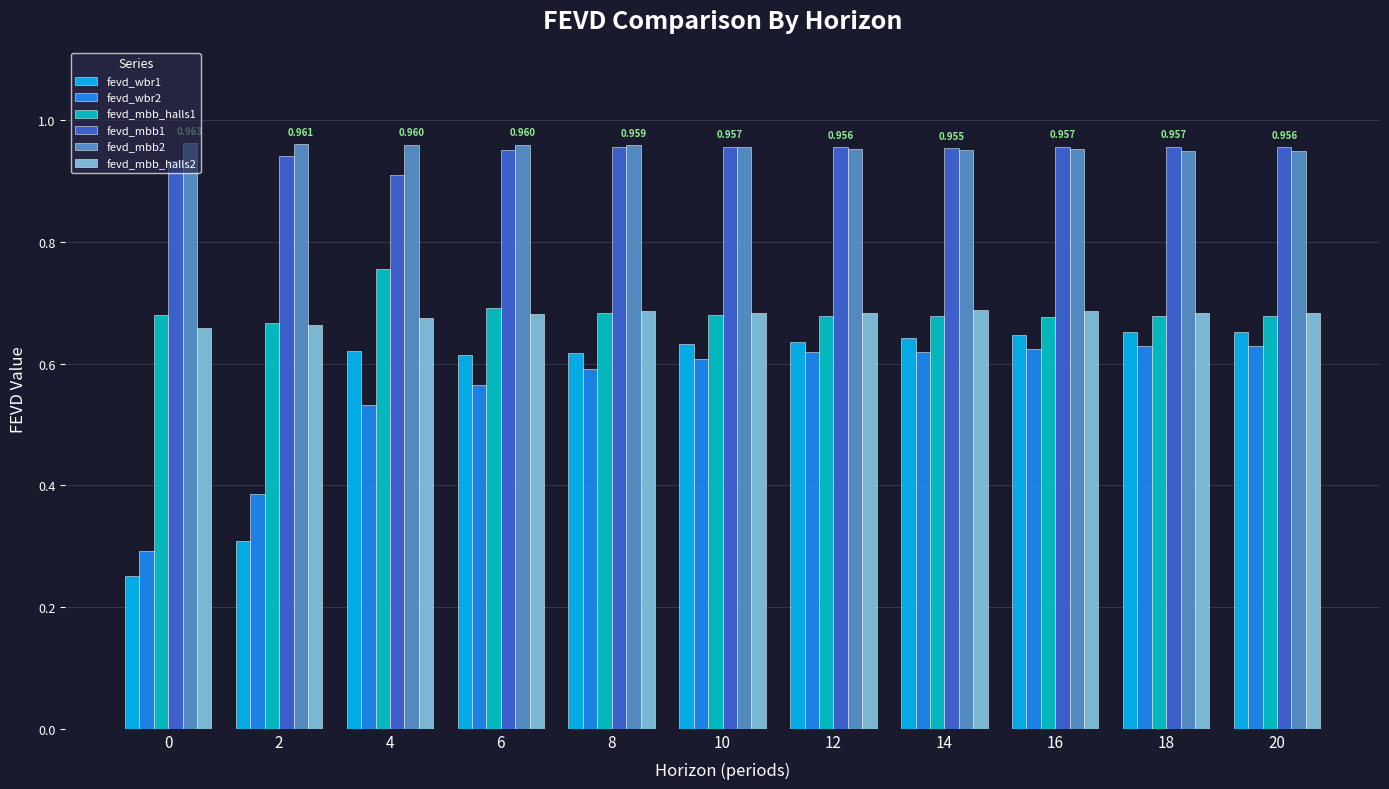

What is the value of the fevd_mbb_halls2 bar at the 7th from the left?

0.7